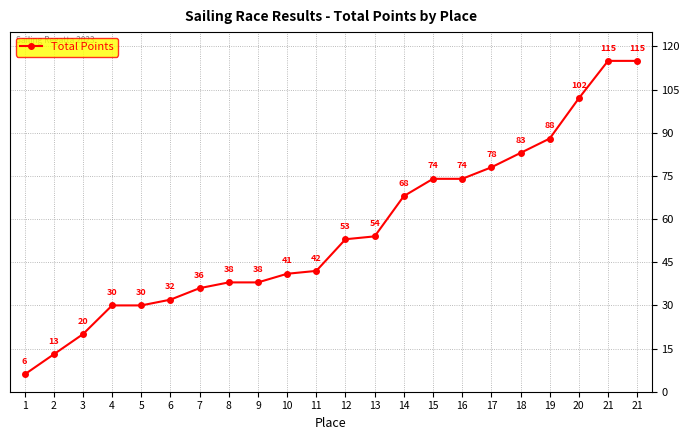

Count the number of data series in this chart.

1